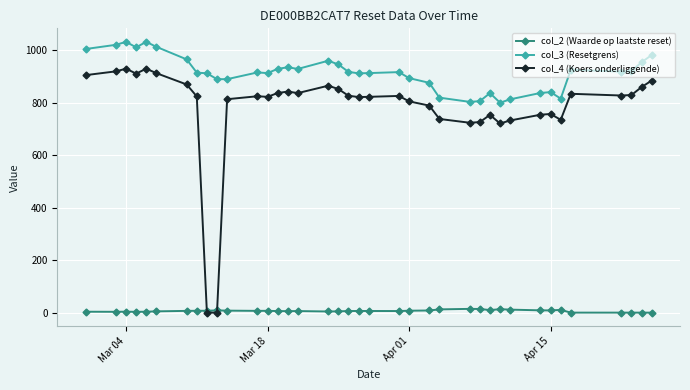

Which series has the largest total across all categories?

col_3 (Resetgrens)